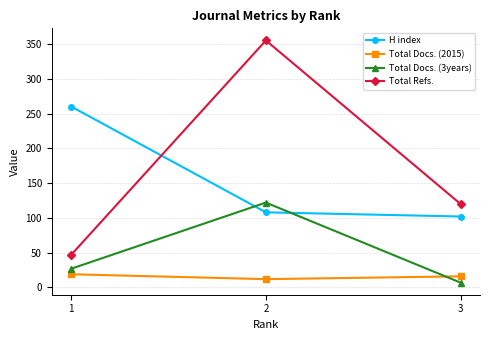

List the labels in order of Total Docs. (3years) value, smallest first.

3, 1, 2